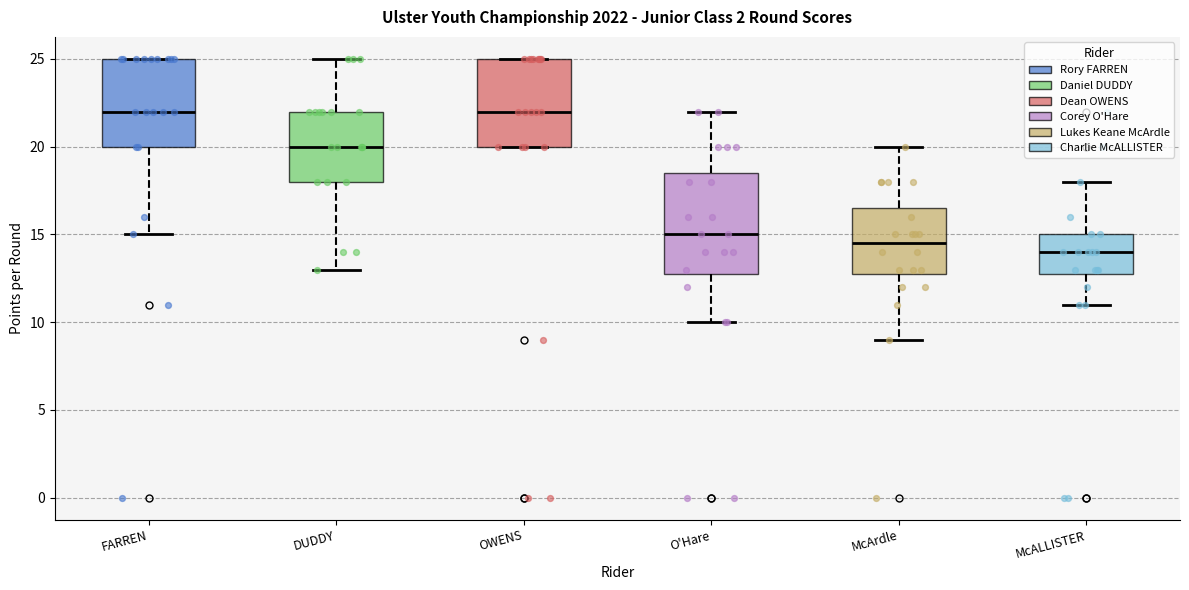

Where does the lower whisker of the box for McALLISTER end on the y-axis? The values are not printed on the chart, so give them approximately, as read against the axis.

11.0